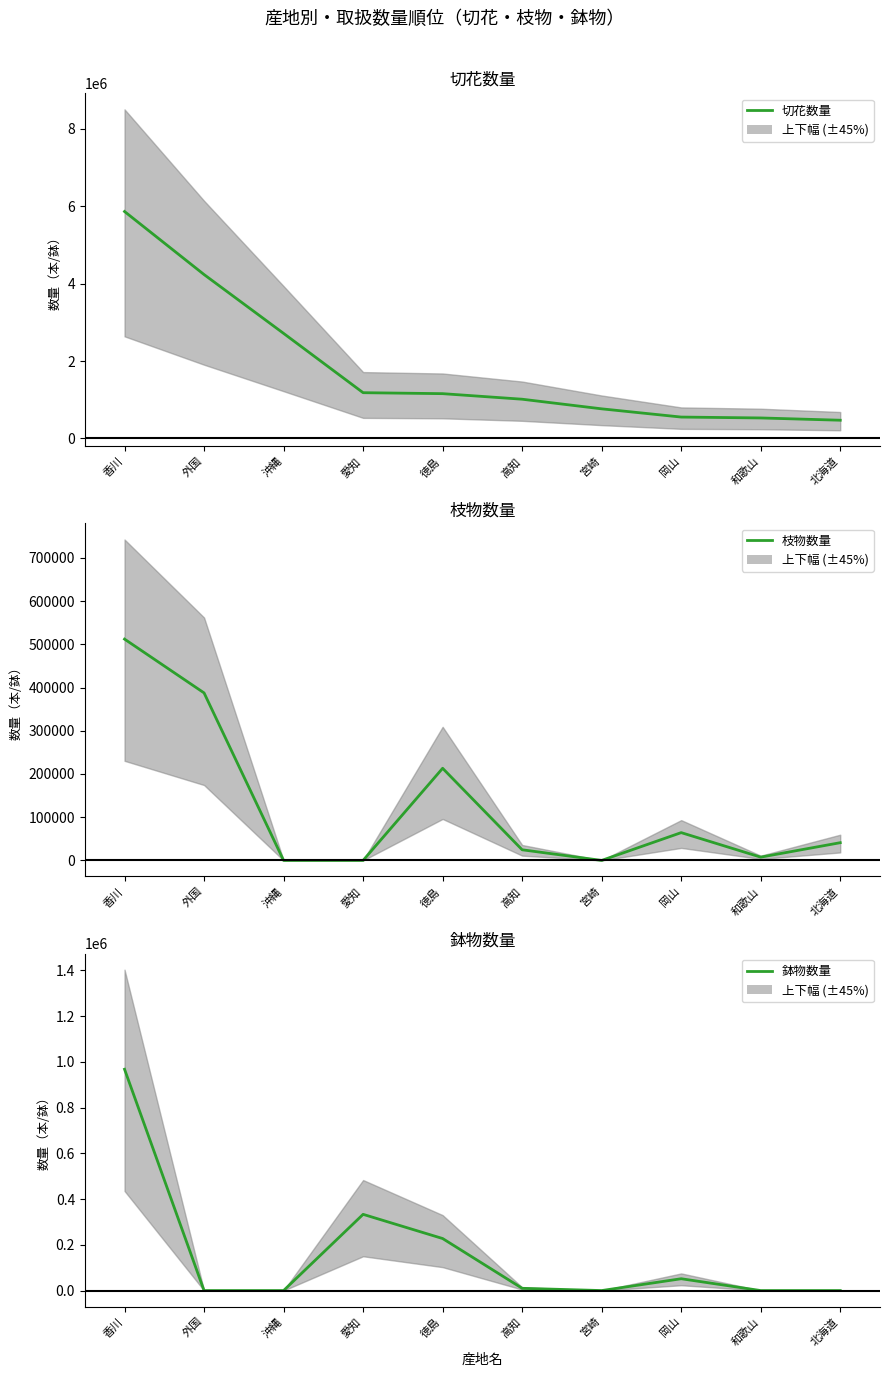

Which series has the largest range (max minus min)?

切花数量